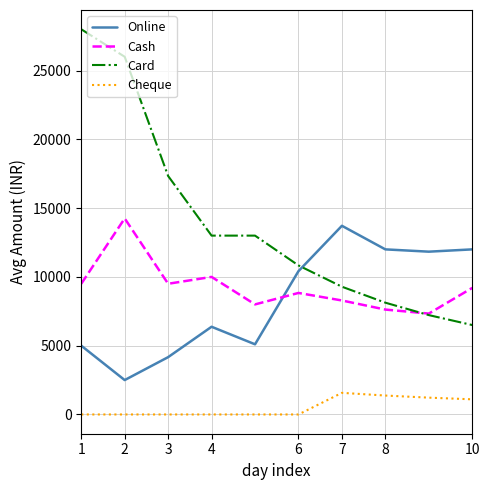

Which series has the largest total across all categories?

Card